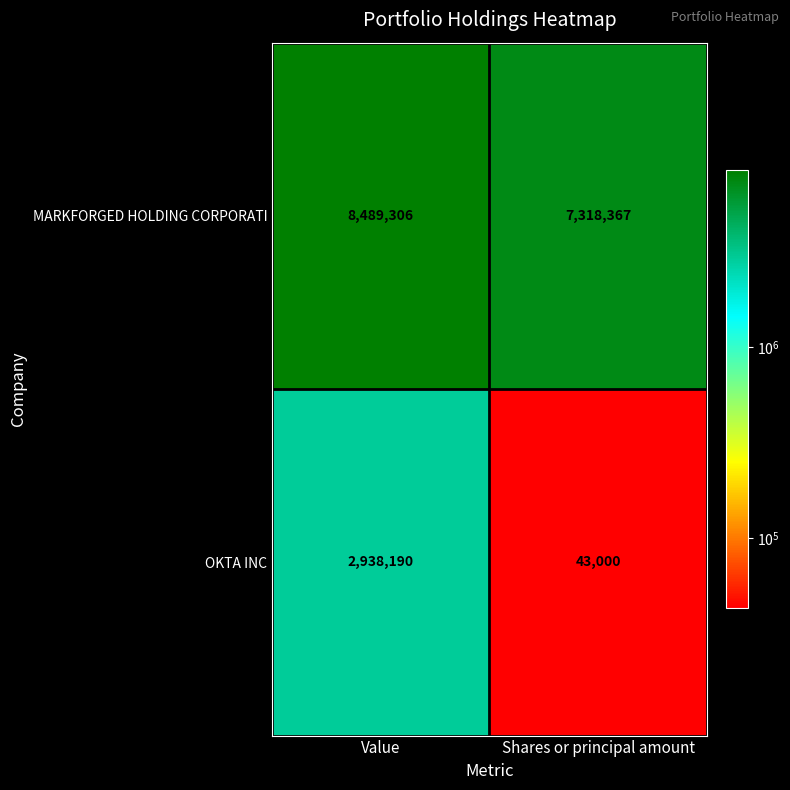

True or false: OKTA INC has a value of 1885913 at Value.

False